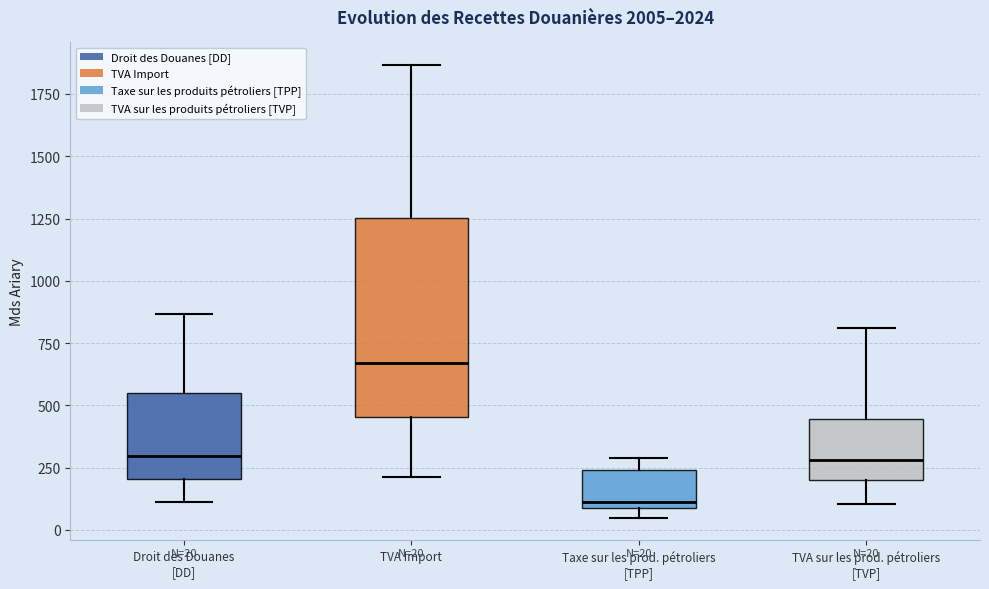

Which box's median line is the highest?

TVA Import